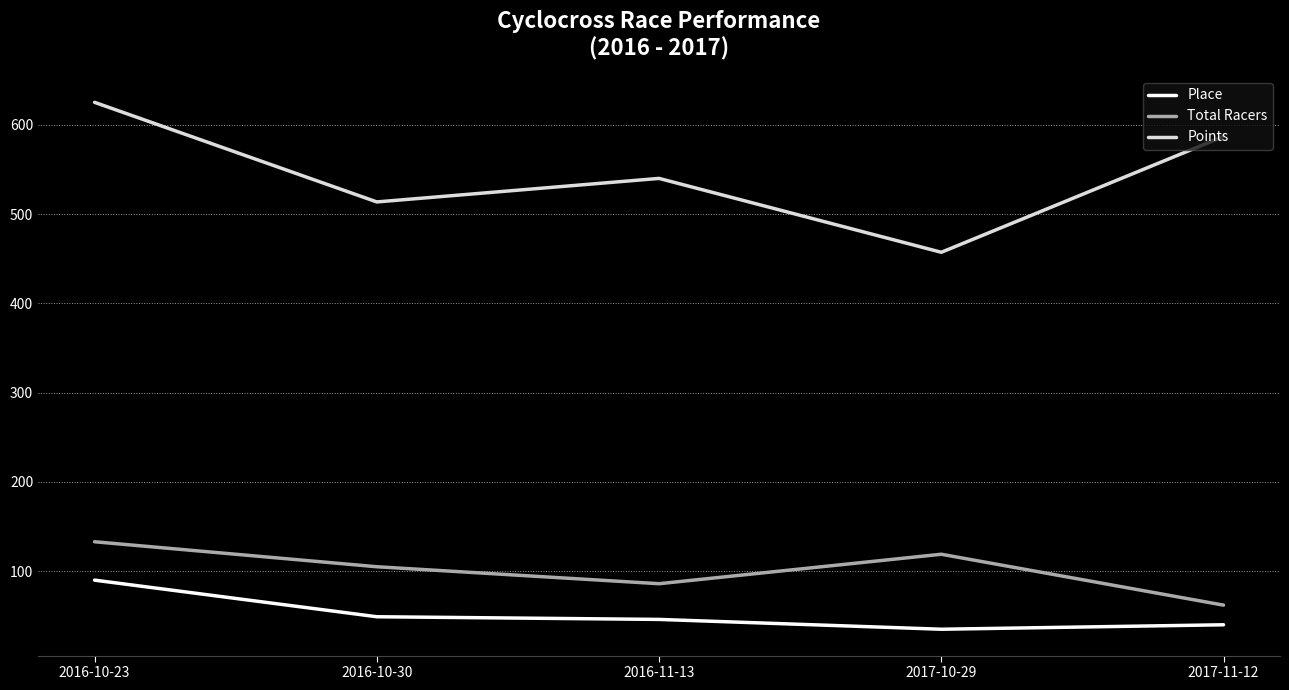

What is the approximate value of Points at 2017-10-29?

457.2